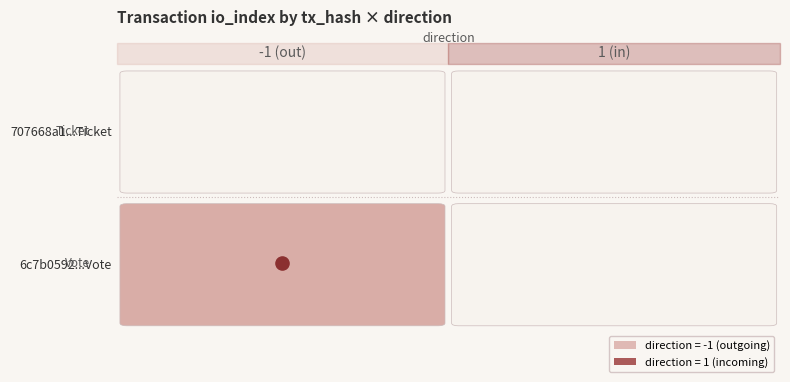

What is the difference between the highest and lowest values at -1?

1